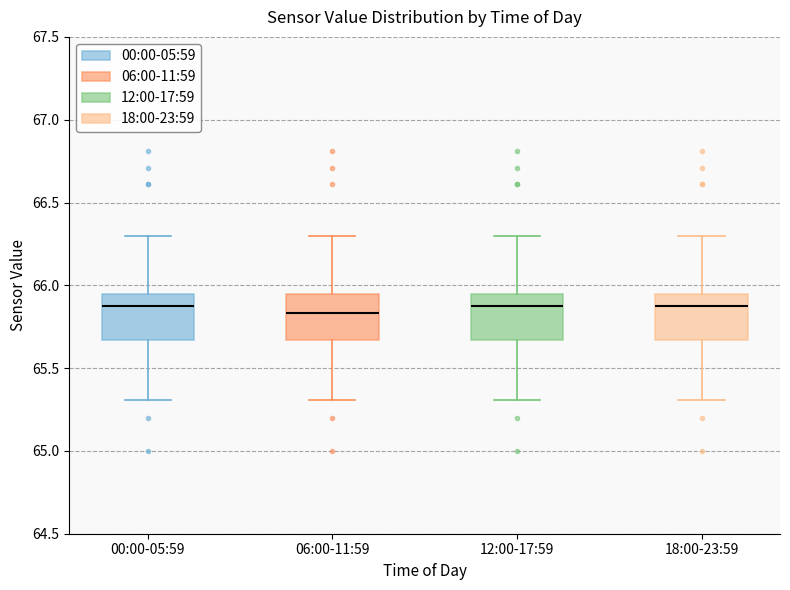

Where does the median line of the box for 00:00-05:59 sit on the y-axis? The values are not printed on the chart, so give them approximately, as read against the axis.

65.90